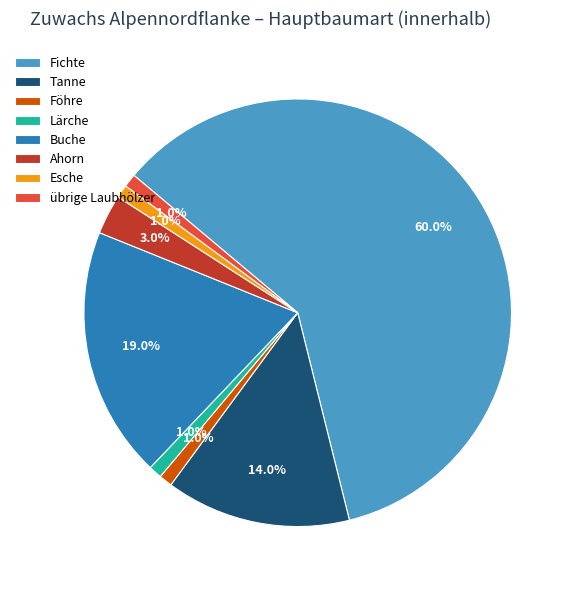

Count the number of slices in the pie.

8